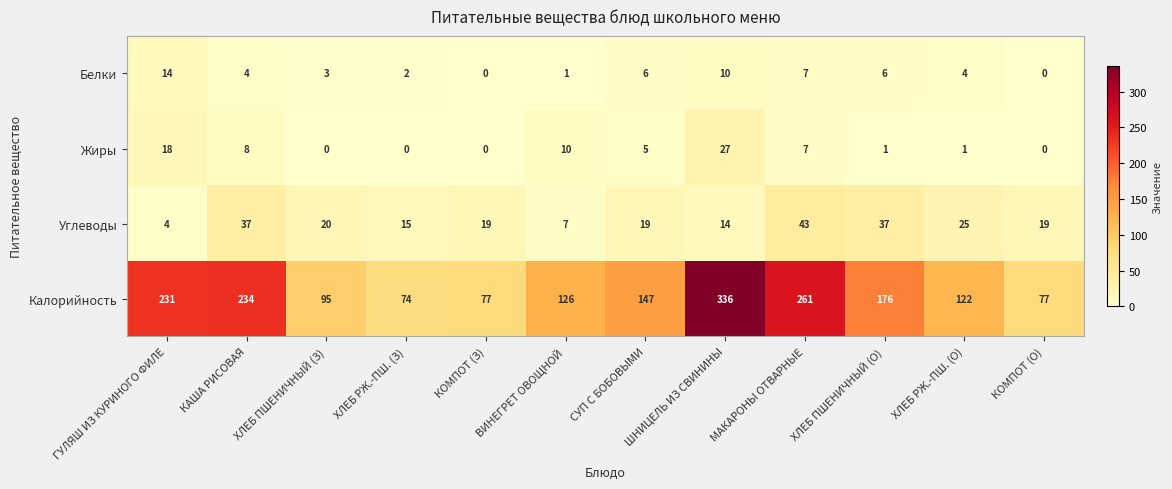

Count the number of data series in this chart.

4